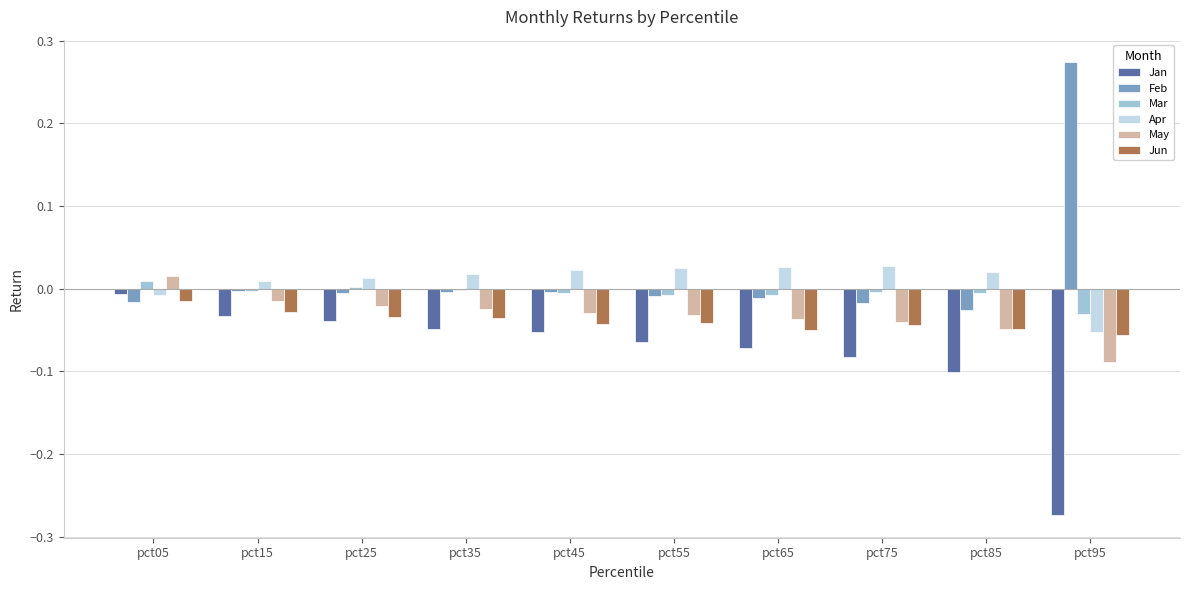

The Jun series shows -0.0 at pct55. True or false?

True